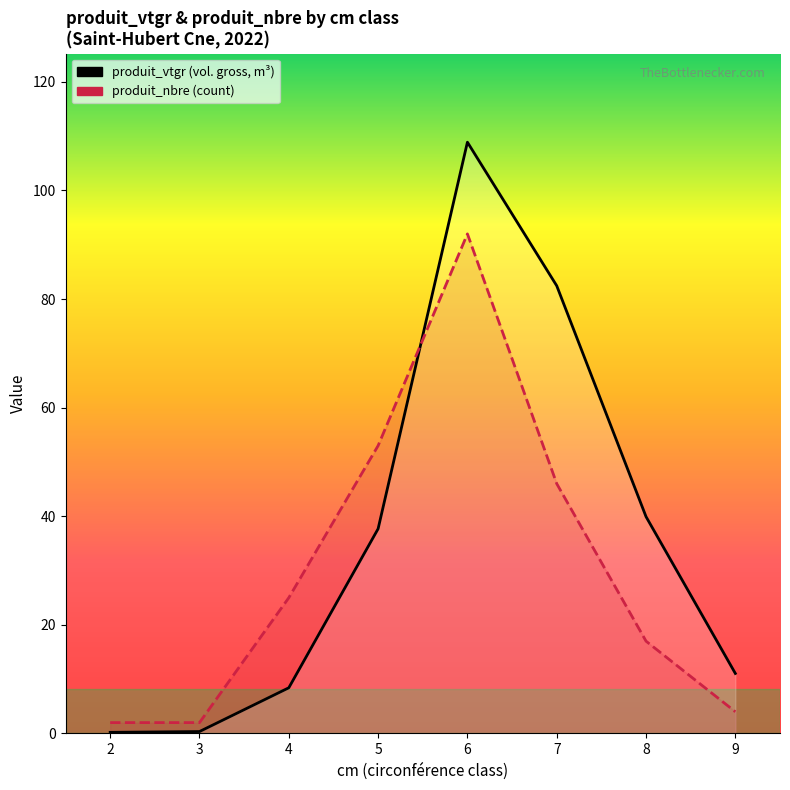

Read the produit_vtgr value at 3.

0.4